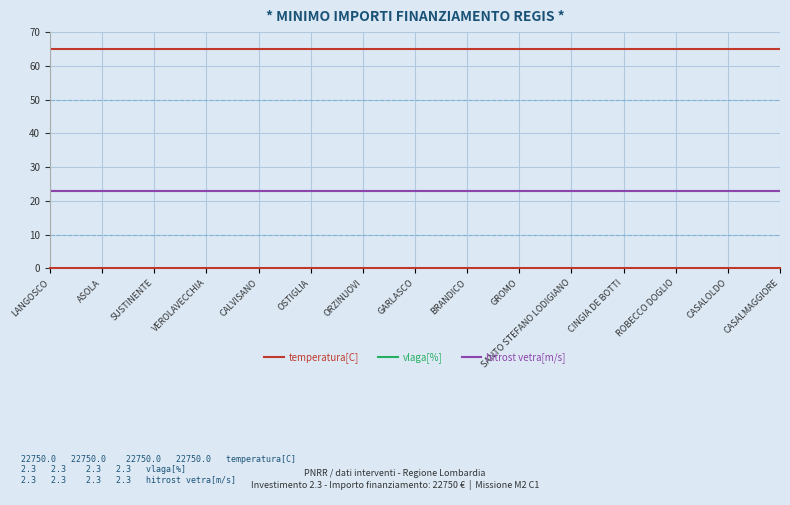

At how many categories does at least one series exceed 36?

15